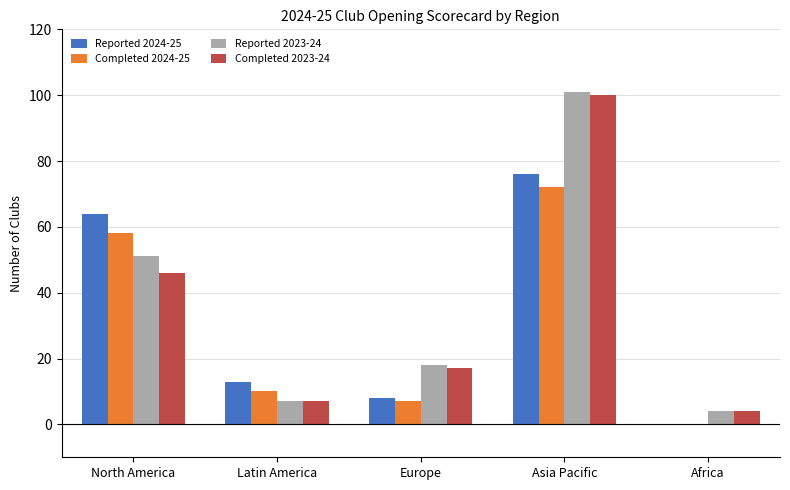

Which series has the widest spread of values?

Reported 2023-24